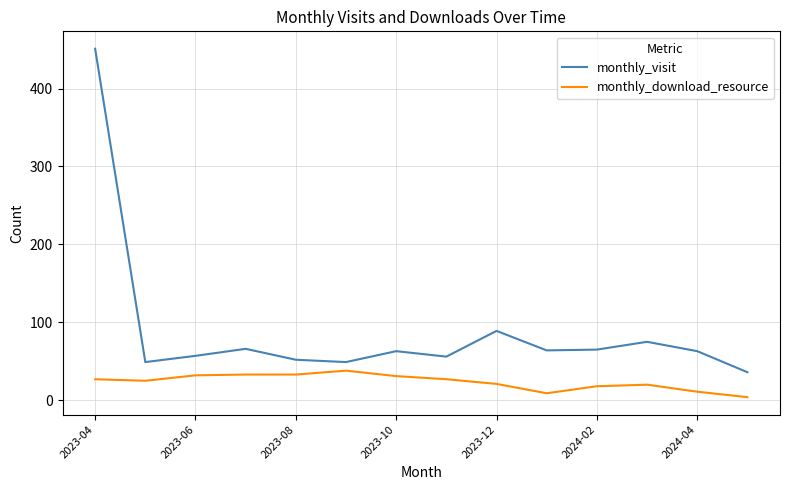

Rank the series by their average value, from lowest to highest.

monthly_download_resource, monthly_visit